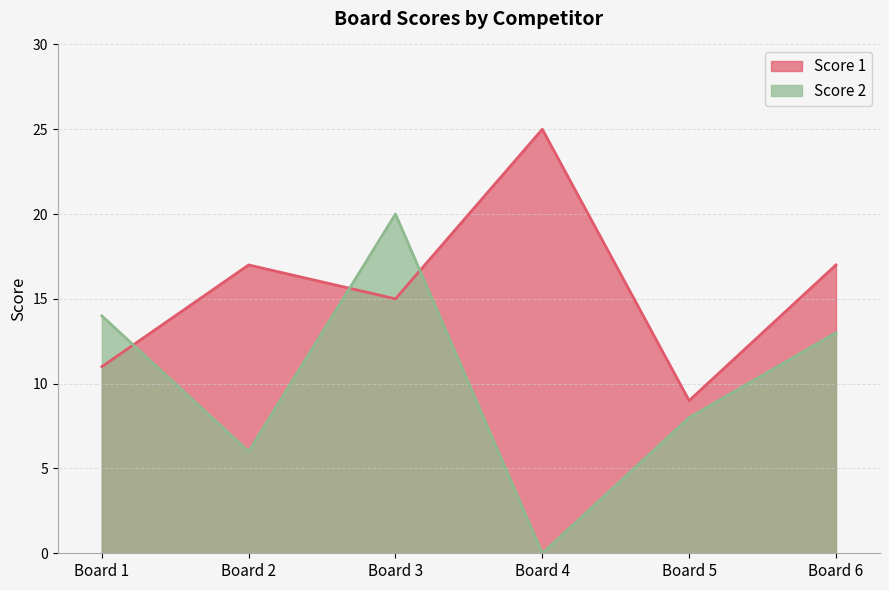

What is the average value of the Score 1 series?

16